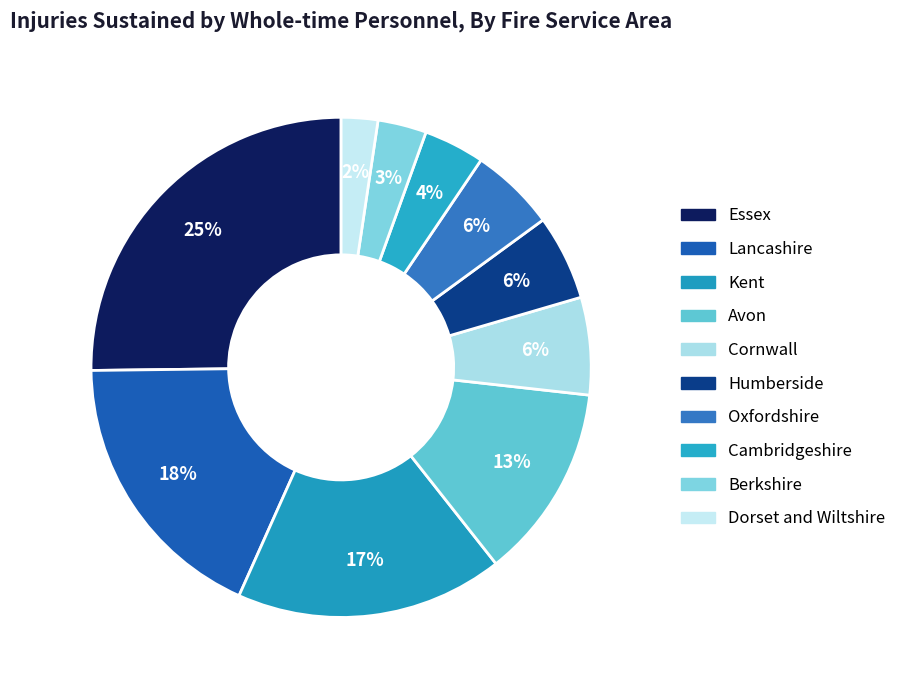

To the nearest percent, what is the difference between the largest and smallest slice percentages?

23%